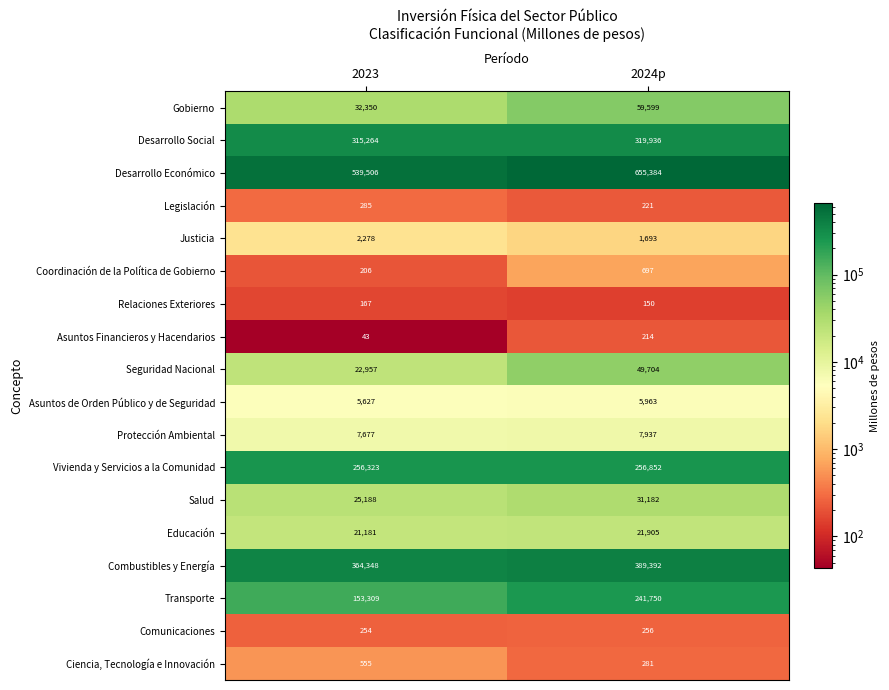

What is the greatest value displayed?

655384